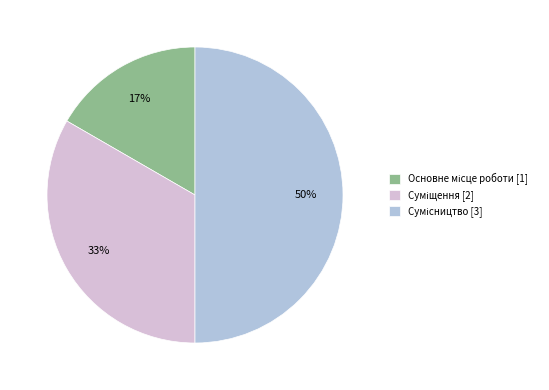

Count the number of slices in the pie.

3